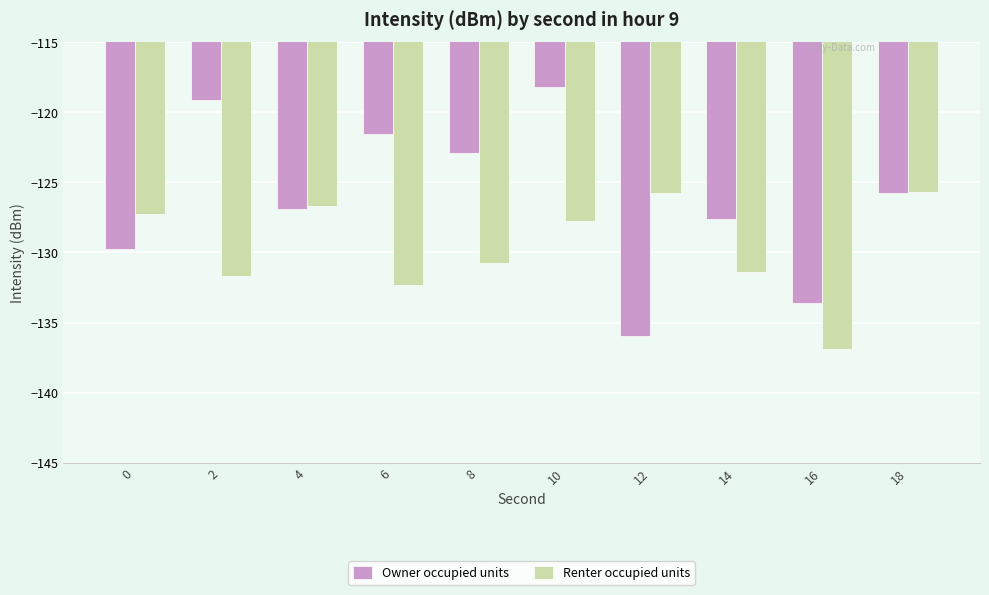

Which series changed the most between 2 and 14?

Owner occupied units